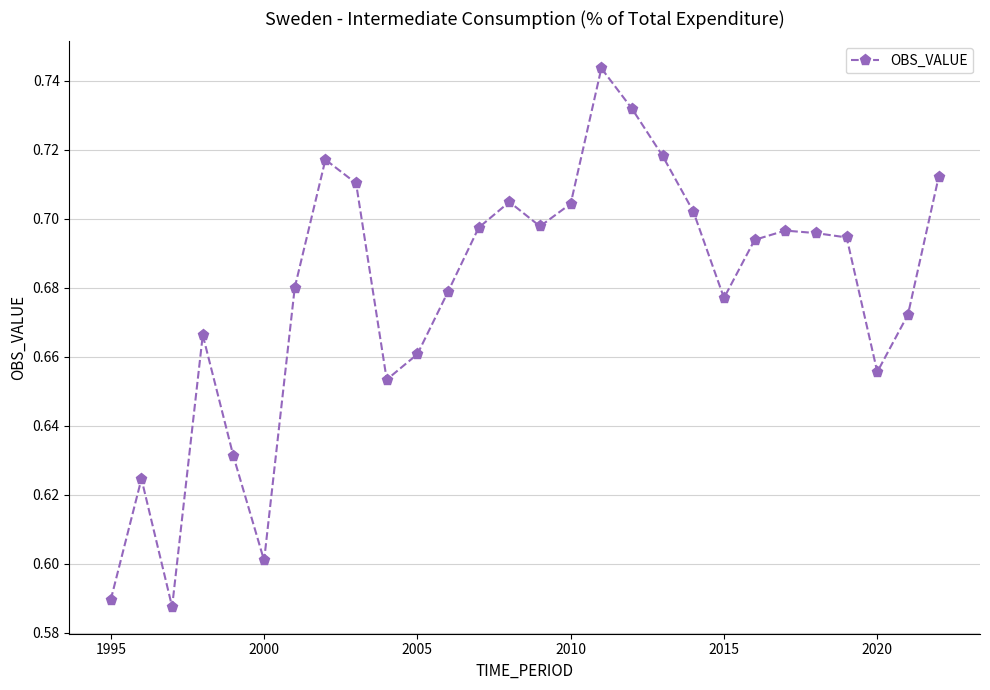

True or false: there are more than 1 points higher than both neighbors.

True